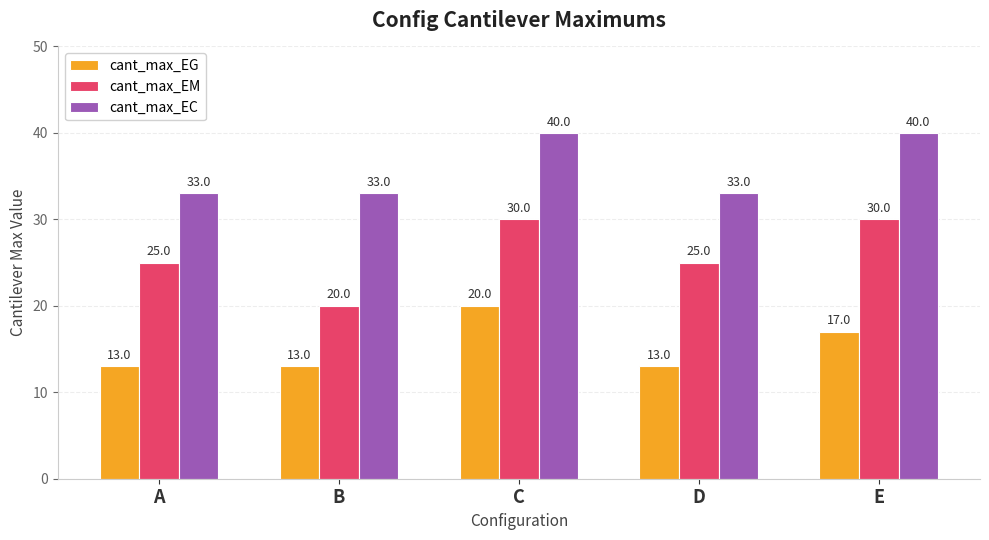

How many bars are there in each group?

3